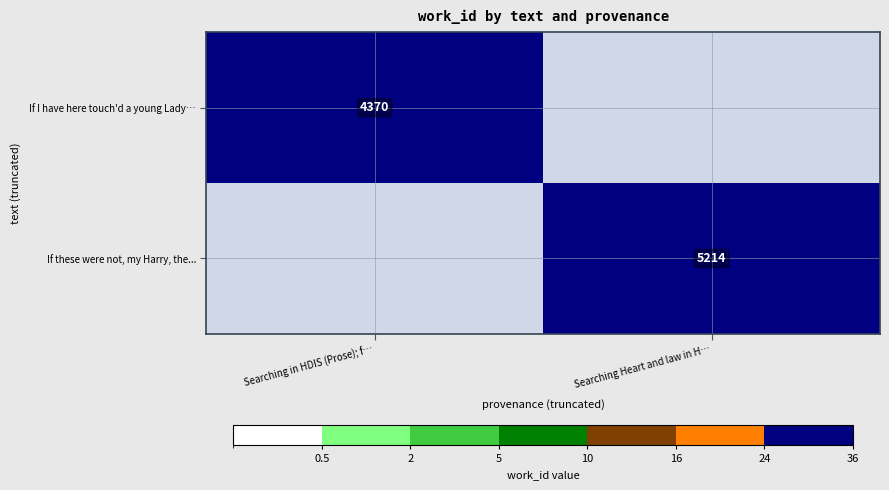

At which category is the sum across all series the highest?

Searching Heart and law in H…